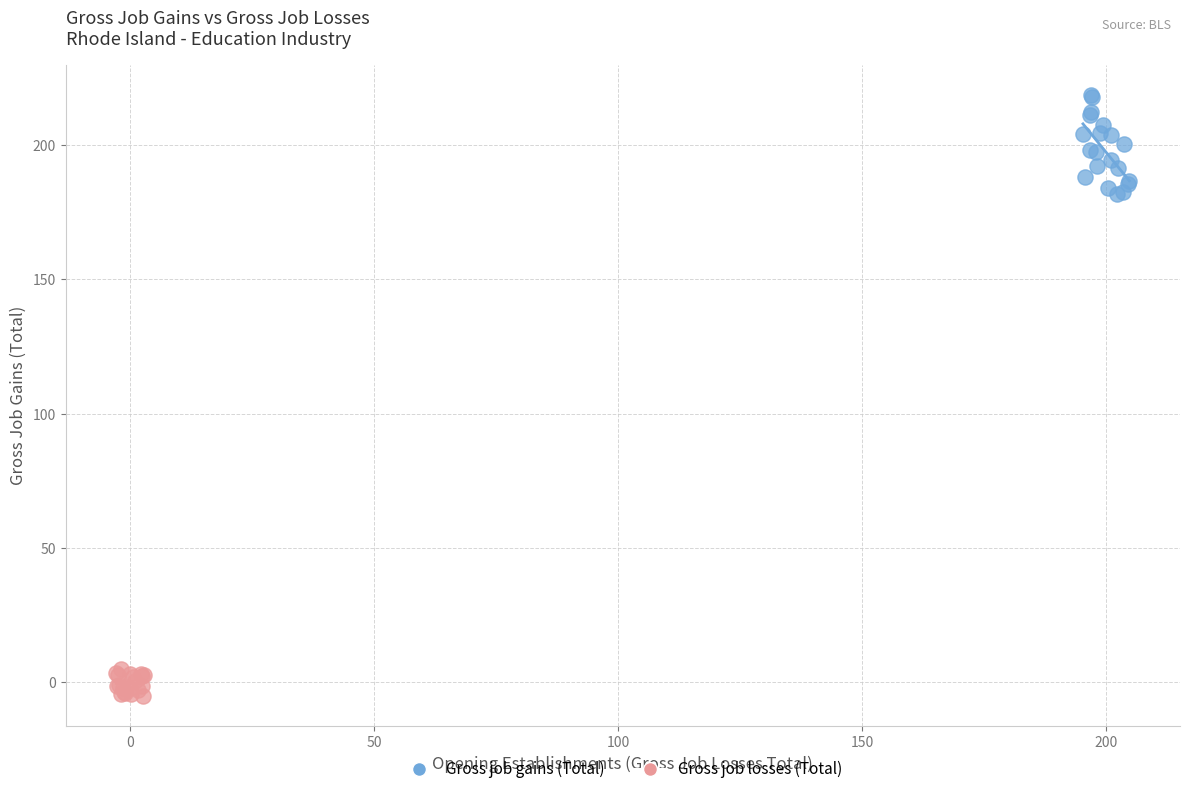

Which series reaches the maximum Y coordinate?

Gross job gains (Total)